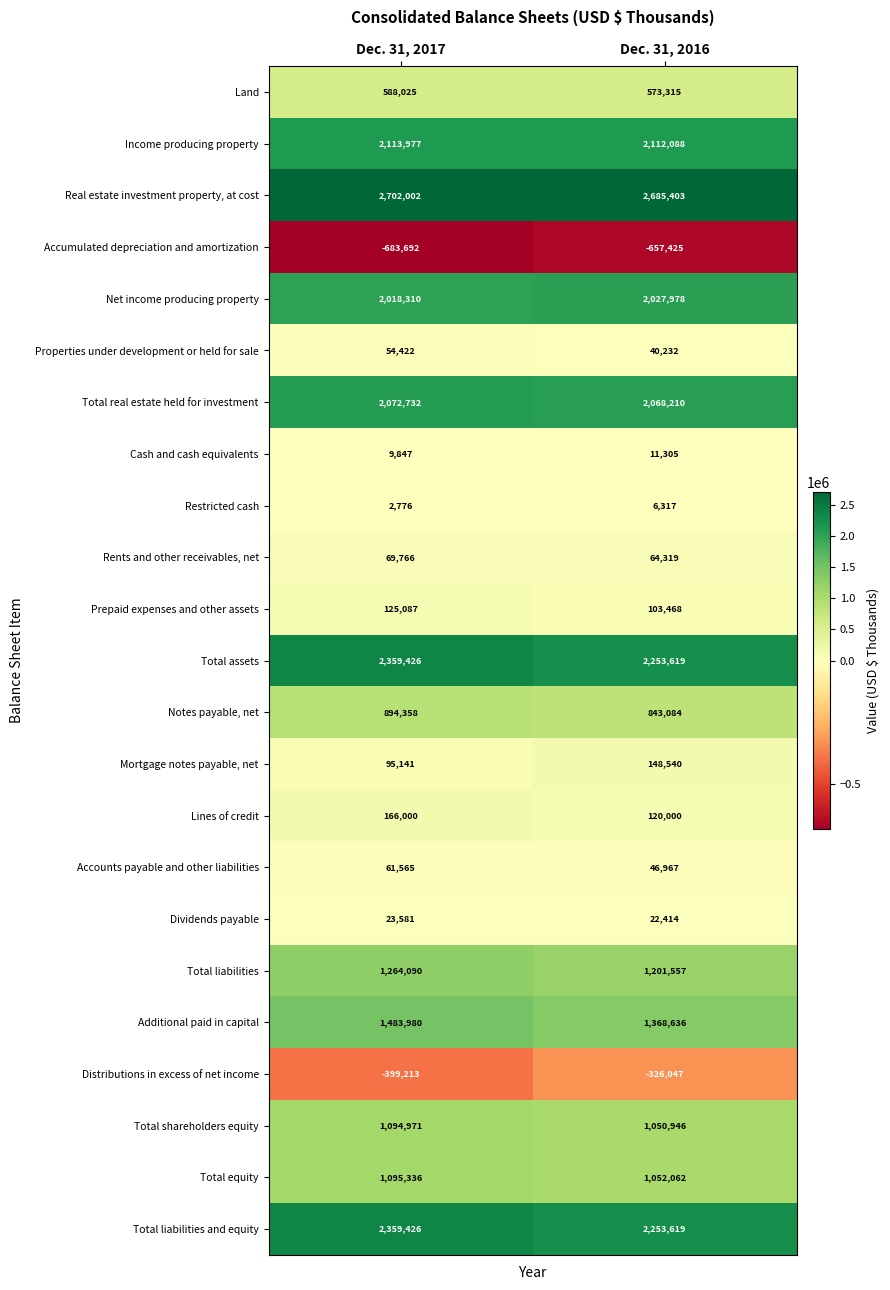

What is the difference between the maximum and minimum values in the Cash and cash equivalents series?

1458